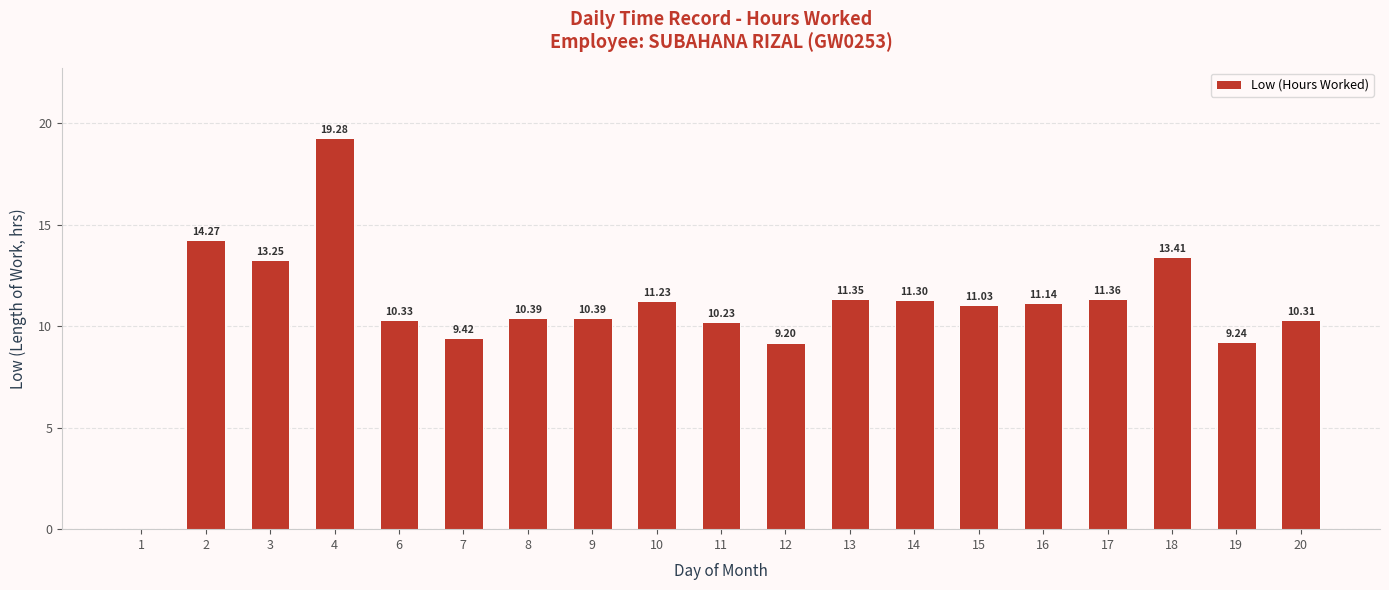

Between 12 and 6, which is larger?

6